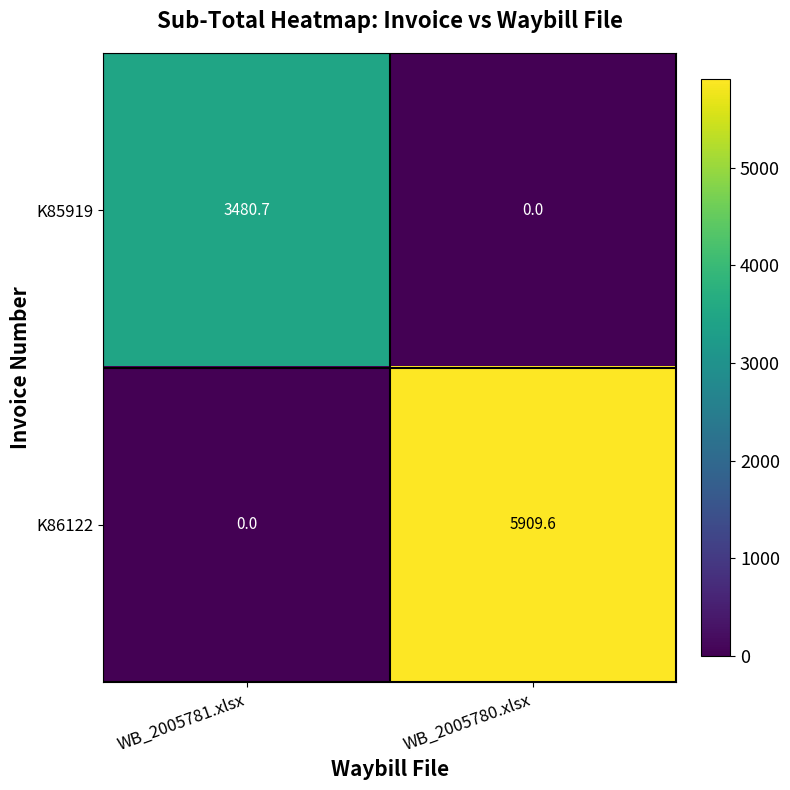

Is it true that K86122 equals -2808.9 at WB_2005781.xlsx?

False